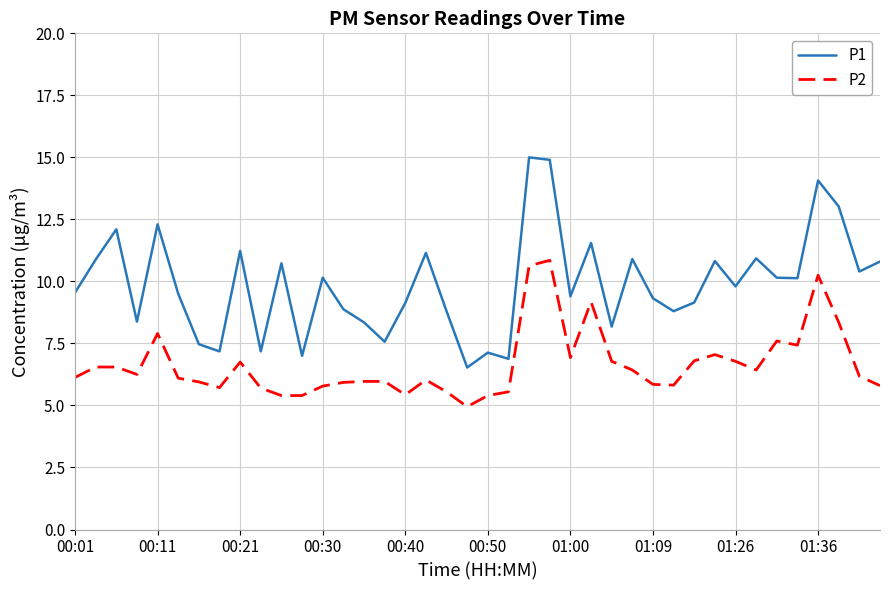

Which series has the widest spread of values?

P1